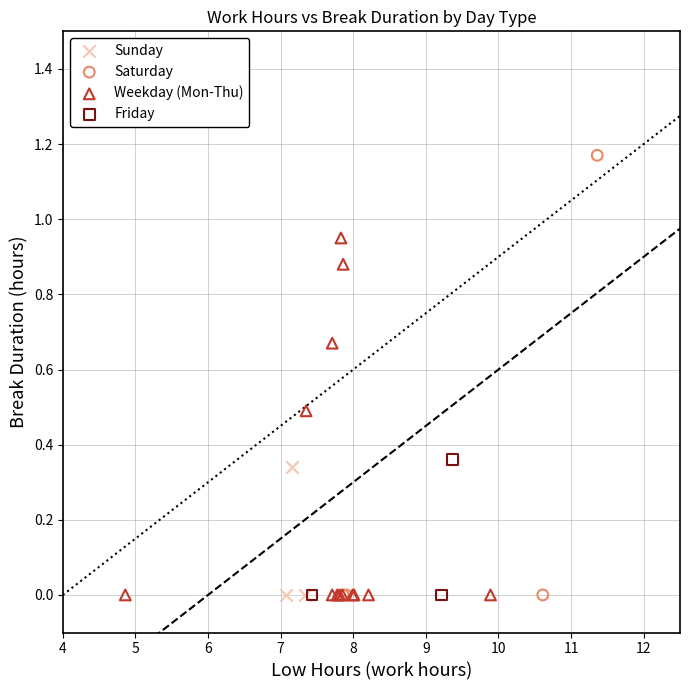

Which series contains the highest Y value?

Saturday